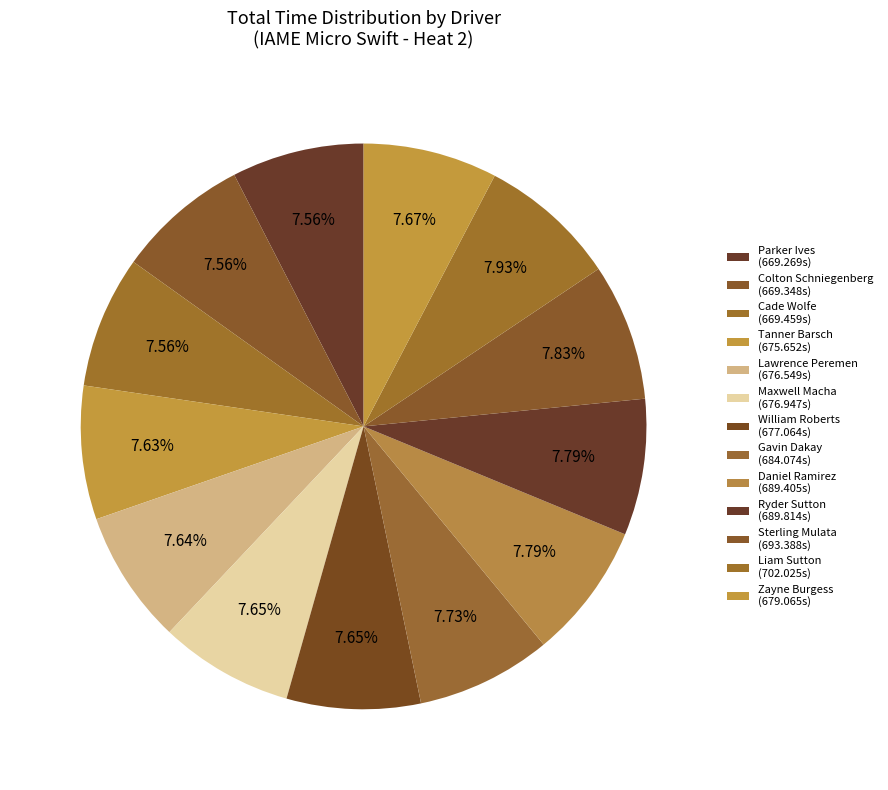

Count the number of slices in the pie.

13